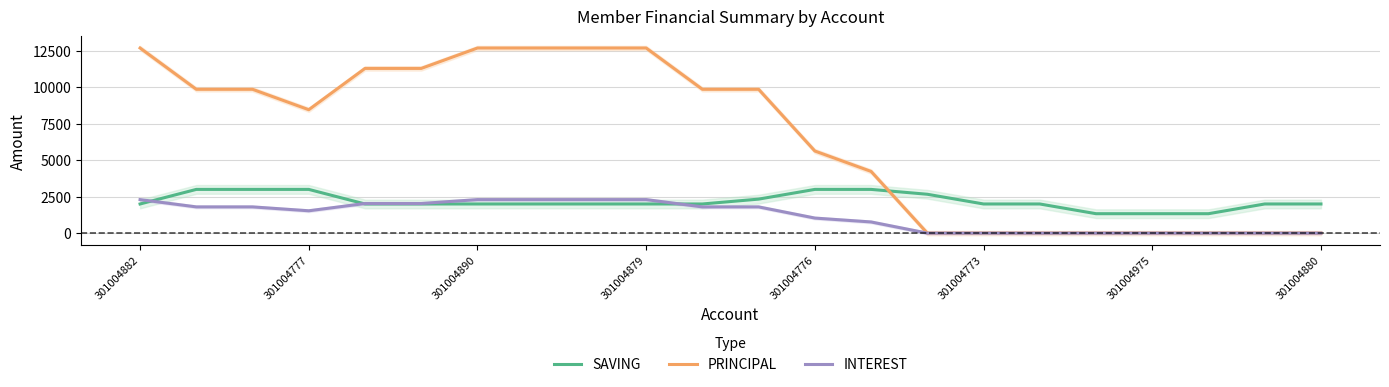

What is the difference between the maximum and second lowest values in the PRINCIPAL series?

12700.0